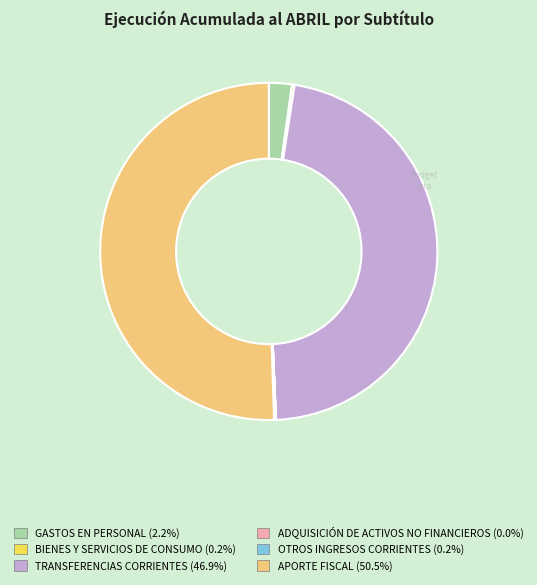

The APORTE FISCAL slice represents 60% of the pie. True or false?

False